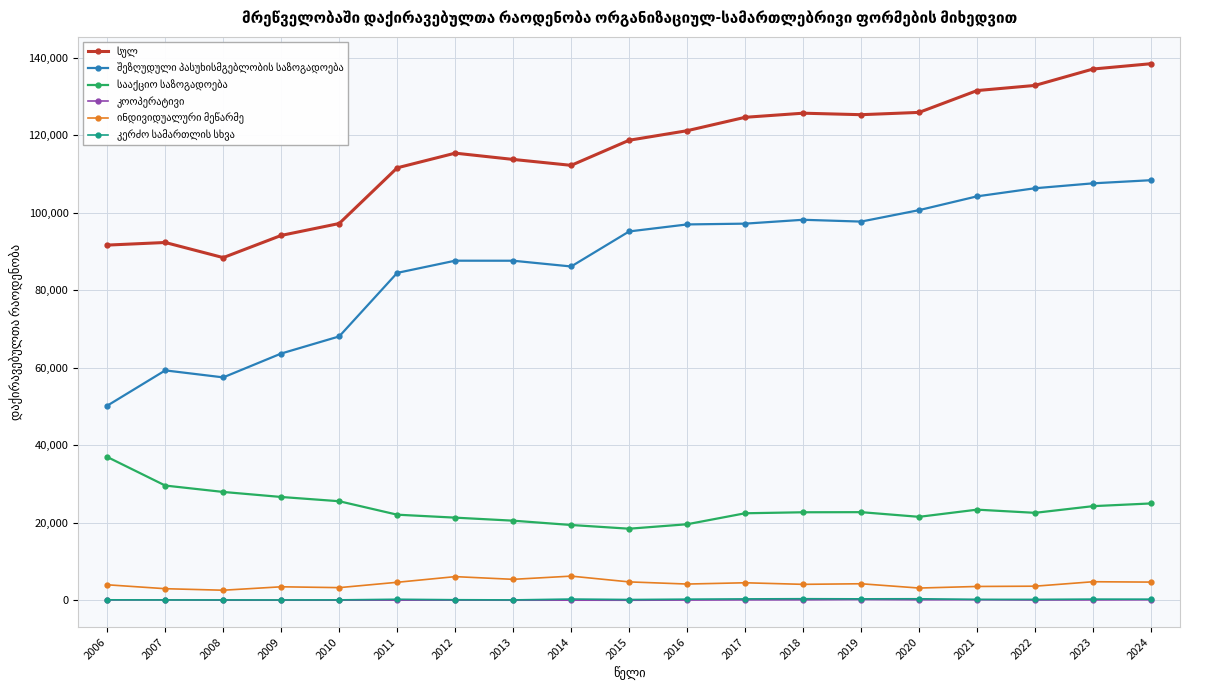

At how many categories does at least one series exceed 31663?

19